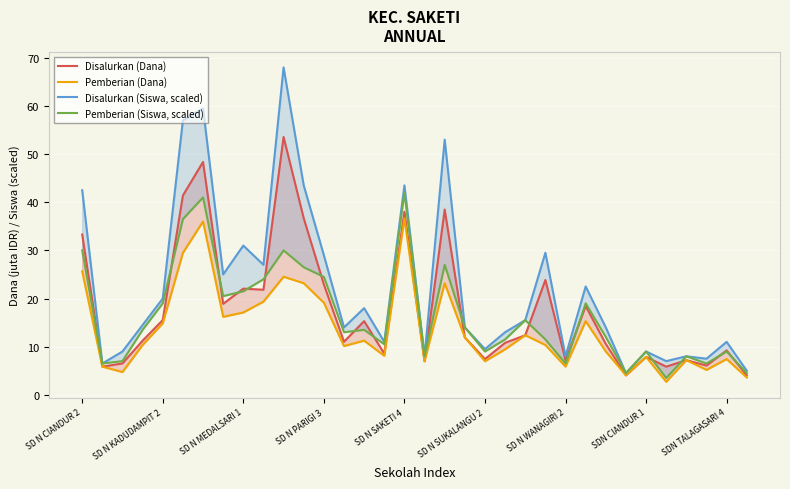

What is the label of the 23rd point from the left?

22